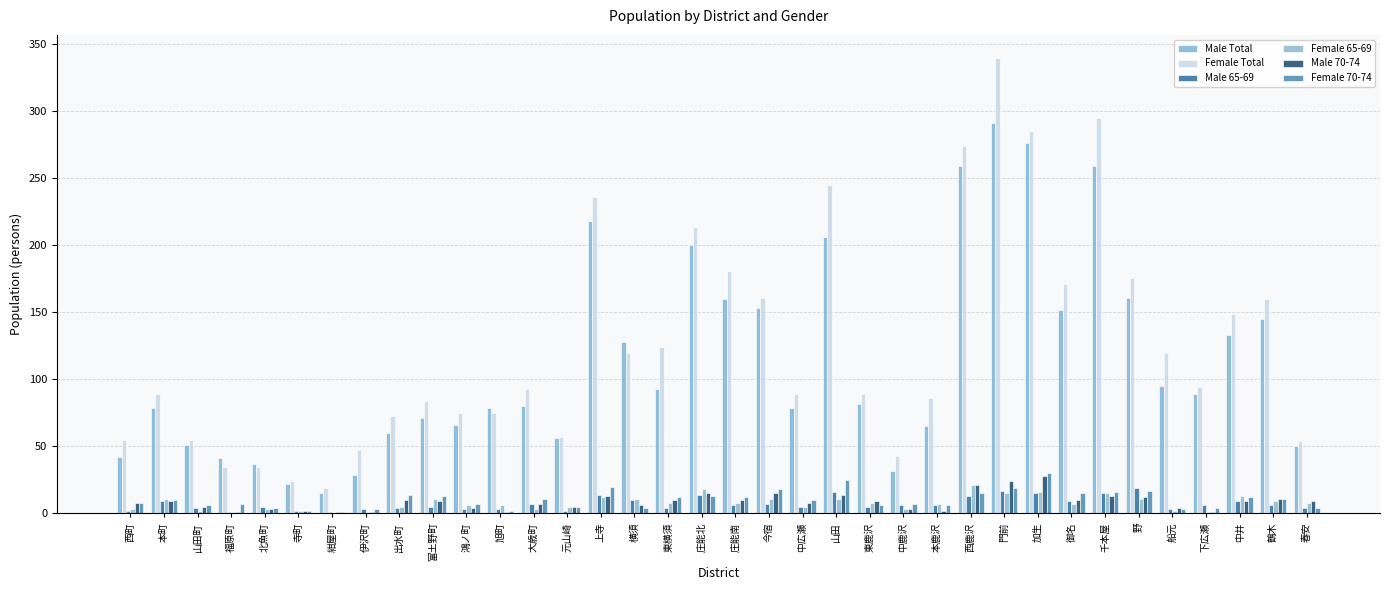

Count the number of categories in the chart.

36